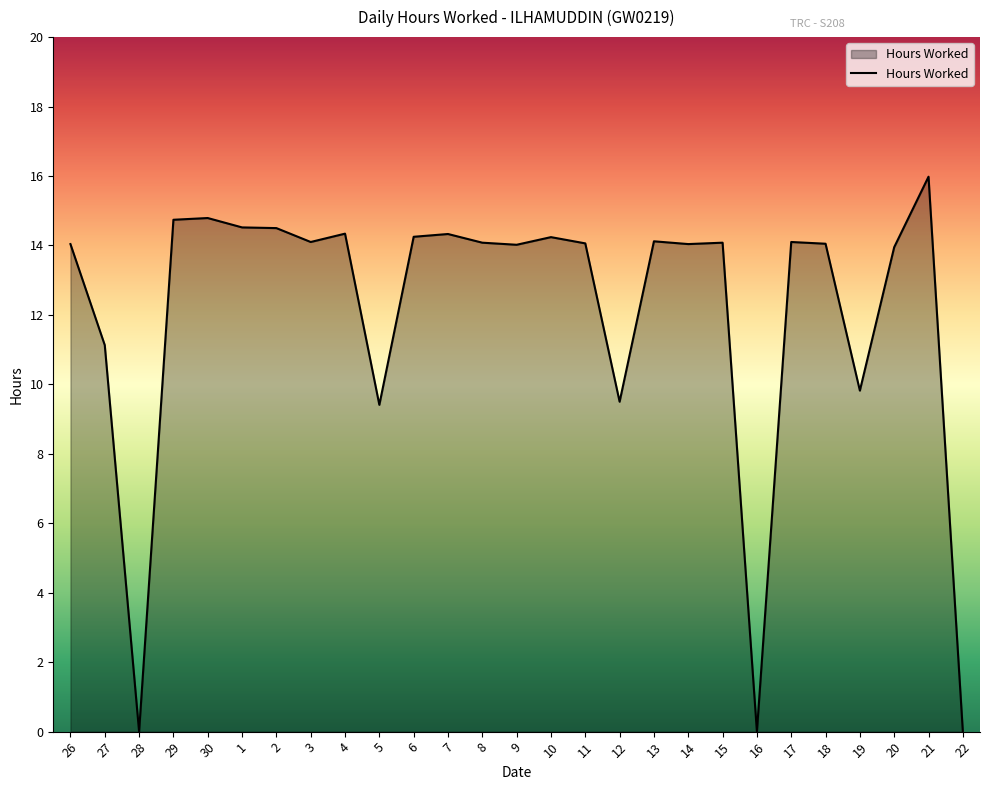

Is it true that the value at 17 is 3.6?

False